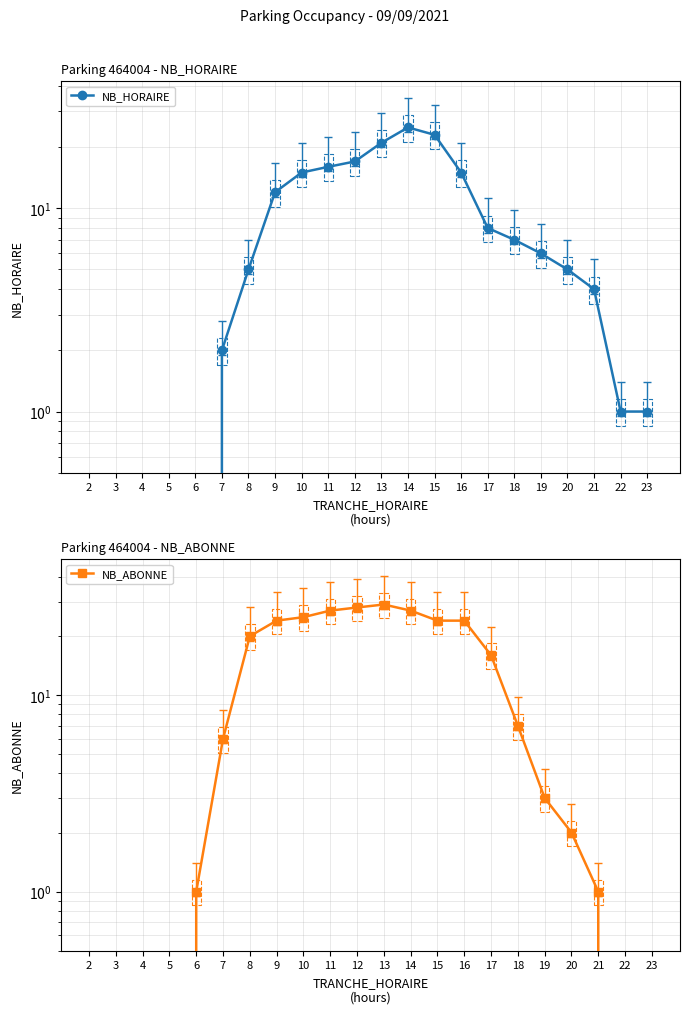

Reading right to left, list all the values displayed in this chart.

NB_HORAIRE: 1	1	4	5	6	7	8	15	23	25	21	17	16	15	12	5	2	0	0	0	0	0
NB_ABONNE: 0	0	1	2	3	7	16	24	24	27	29	28	27	25	24	20	6	1	0	0	0	0